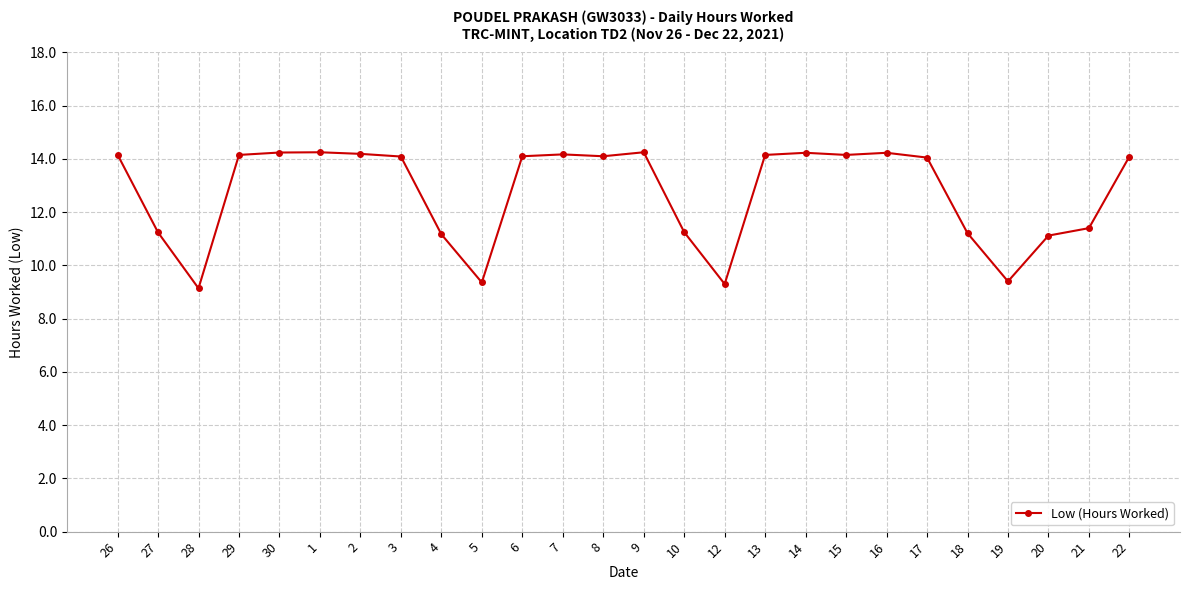

Approximately how many times larger is the value at 12 compared to 18?

0.8